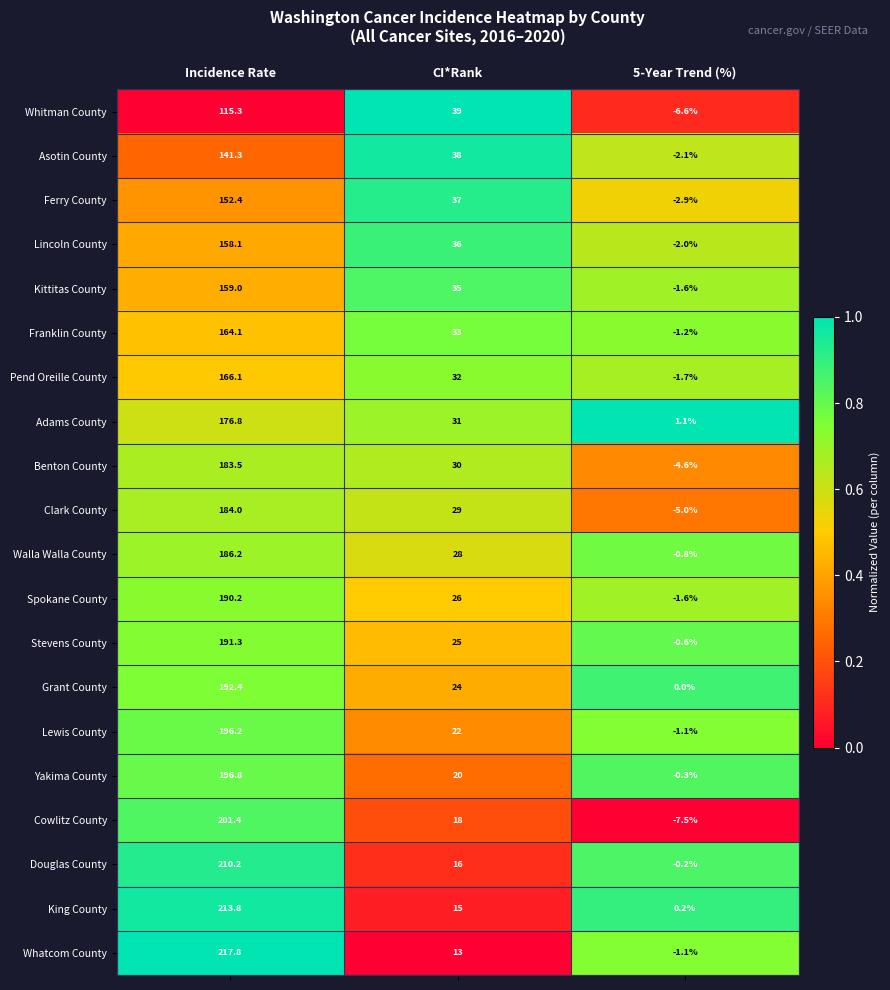

At which label does Yakima County reach its minimum?

5-Year Trend (%)